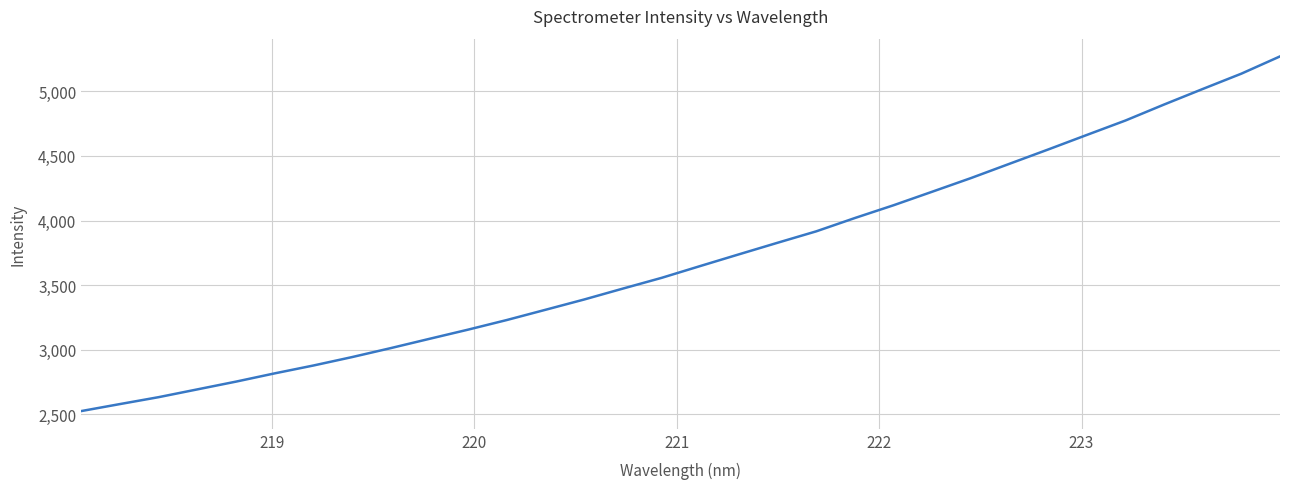

What is the sum of all values?

118598.5